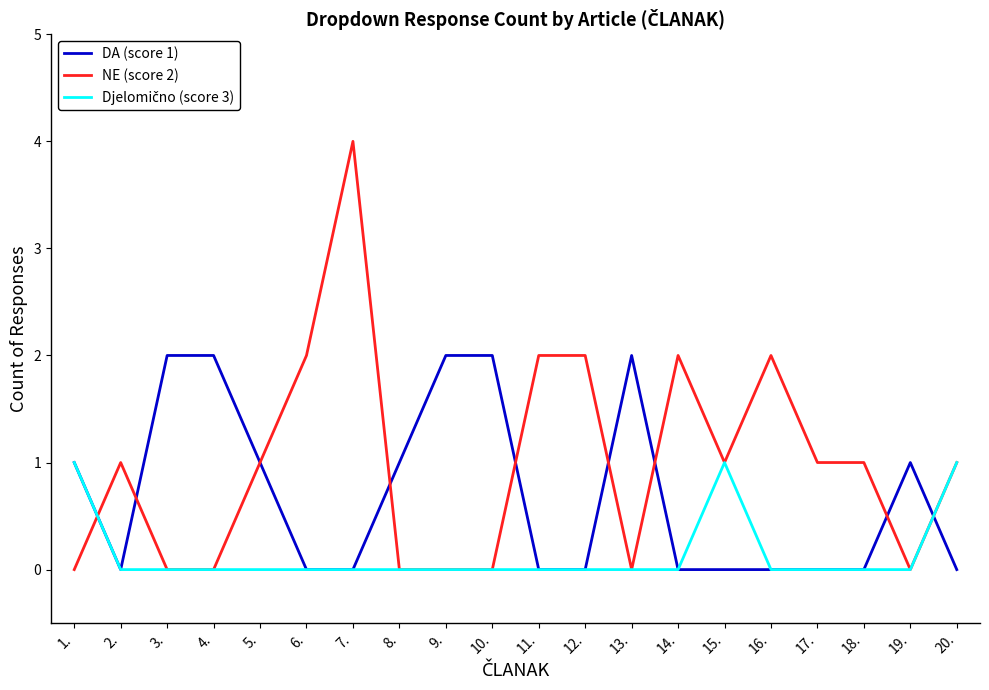

The NE (score 2) series shows 0 at 8.. True or false?

True